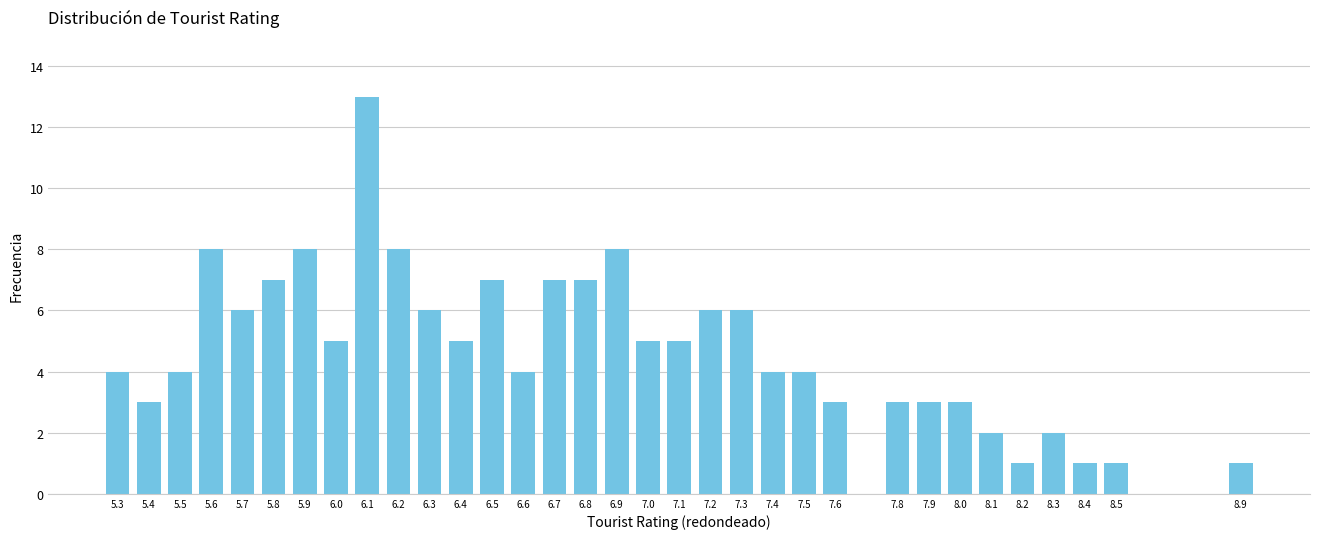

What is the sum of the values at 8.5 and 5.3?

5